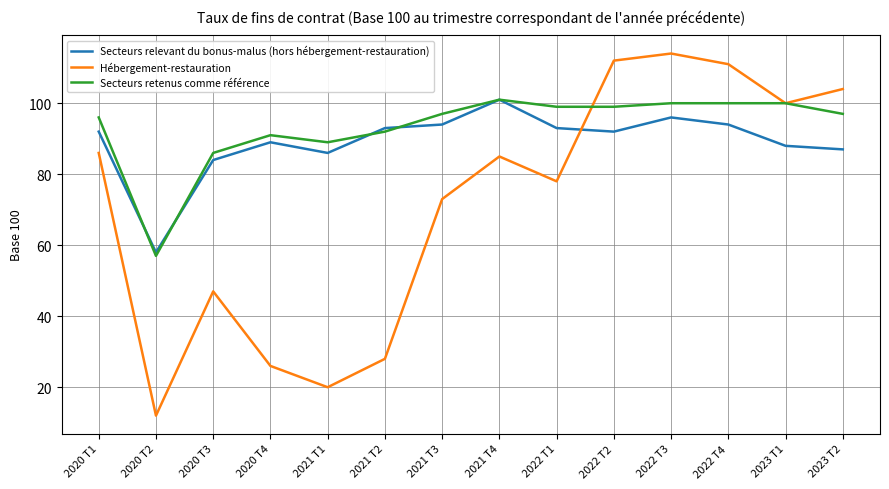

True or false: Secteurs relevant du bonus-malus (hors hébergement-restauration) has more than 2 interior local peaks.

True